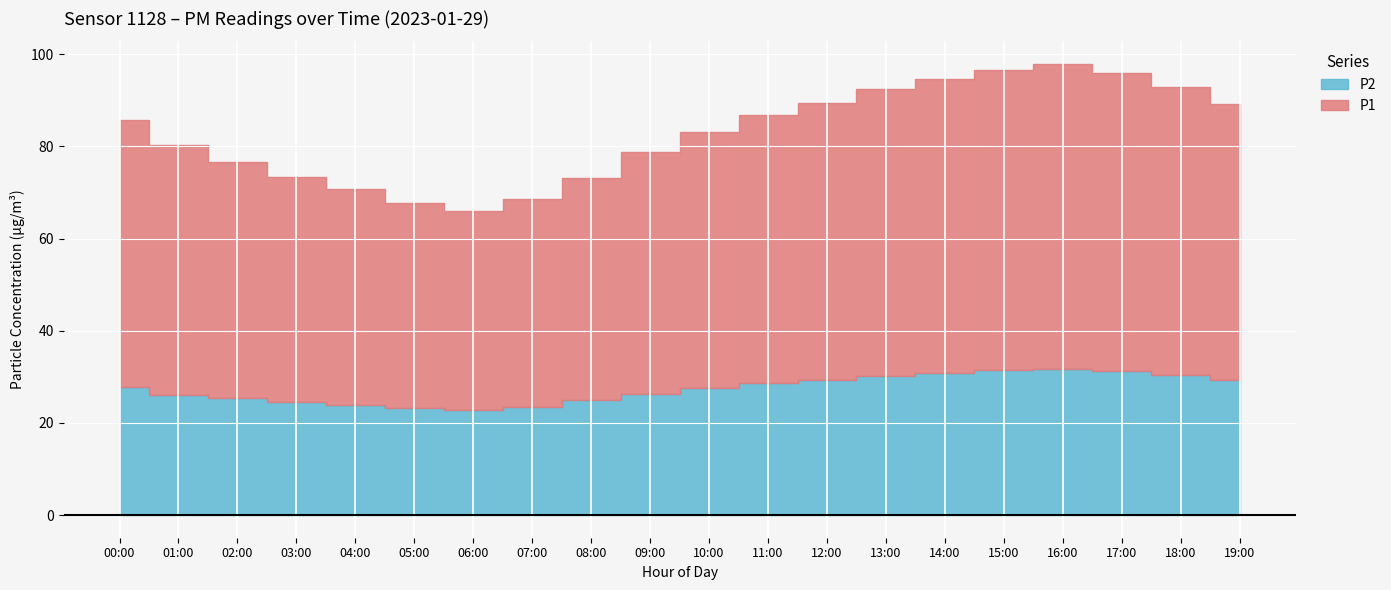

What is the average value of the P2 series?

27.5